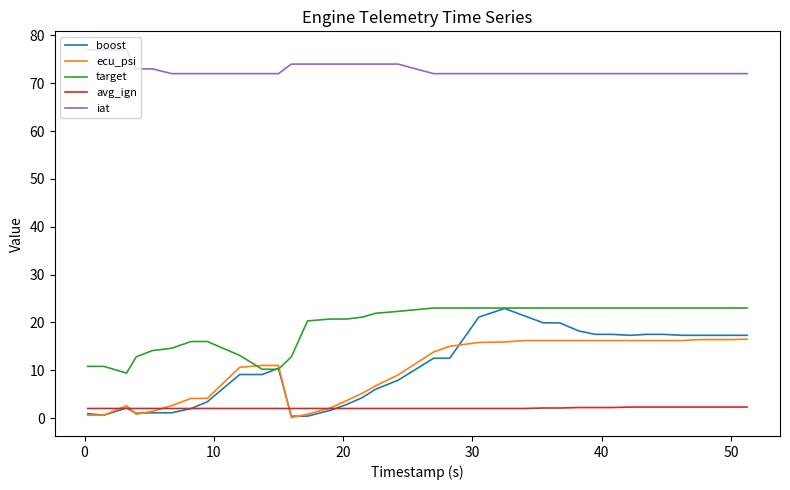

Which series has the largest range (max minus min)?

boost